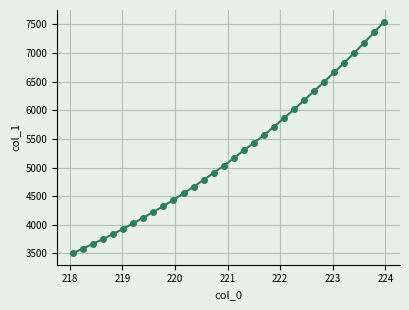

How many lines are shown in the chart?

1